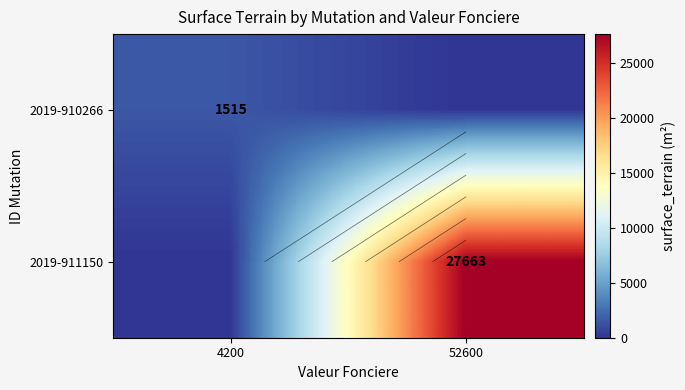

What is the sum of the 2019-910266 values at 4200 and 52600?

1515